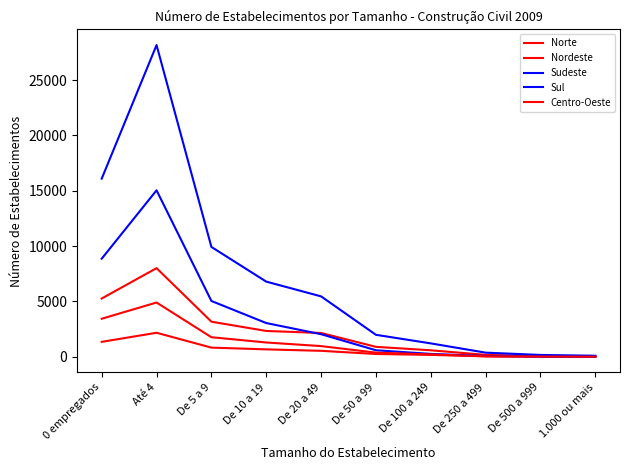

Reading left to right, extract all data points from this chart.

Norte: 0 empregados=1354	Até 4=2174	De 5 a 9=833	De 10 a 19=674	De 20 a 49=544	De 50 a 99=258	De 100 a 249=174	De 250 a 499=48	De 500 a 999=23	1.000 ou mais=11
Nordeste: 0 empregados=5269	Até 4=8010	De 5 a 9=3175	De 10 a 19=2337	De 20 a 49=2155	De 50 a 99=903	De 100 a 249=591	De 250 a 499=178	De 500 a 999=72	1.000 ou mais=29
Sudeste: 0 empregados=16094	Até 4=28160	De 5 a 9=9926	De 10 a 19=6794	De 20 a 49=5461	De 50 a 99=1989	De 100 a 249=1215	De 250 a 499=378	De 500 a 999=172	1.000 ou mais=99
Sul: 0 empregados=8865	Até 4=15041	De 5 a 9=5046	De 10 a 19=3052	De 20 a 49=2044	De 50 a 99=594	De 100 a 249=266	De 250 a 499=75	De 500 a 999=17	1.000 ou mais=9
Centro-Oeste: 0 empregados=3440	Até 4=4907	De 5 a 9=1771	De 10 a 19=1296	De 20 a 49=970	De 50 a 99=379	De 100 a 249=221	De 250 a 499=47	De 500 a 999=23	1.000 ou mais=12